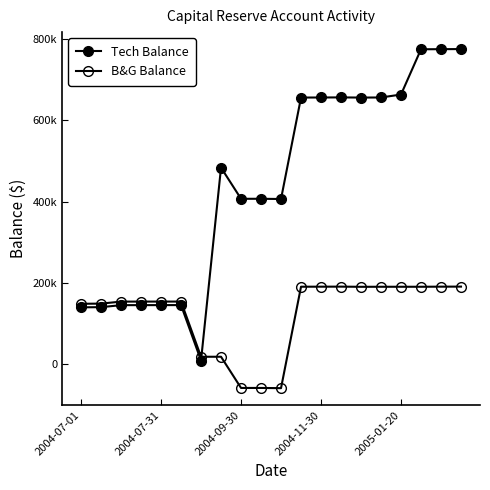

At which label does Tech Balance reach its minimum?

6